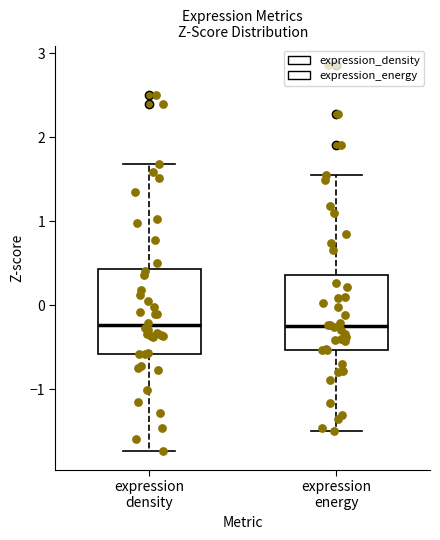

Reading left to right, read every box against the y-axis: the position of its median line, the range the box covers, and the ends of its whiskers. The values are not printed on the chart, so give them approximately, as read against the axis.

expression density: median -0.2, box -0.6 to 0.4, whiskers -1.7 to 1.7
expression energy: median -0.3, box -0.5 to 0.4, whiskers -1.5 to 1.5